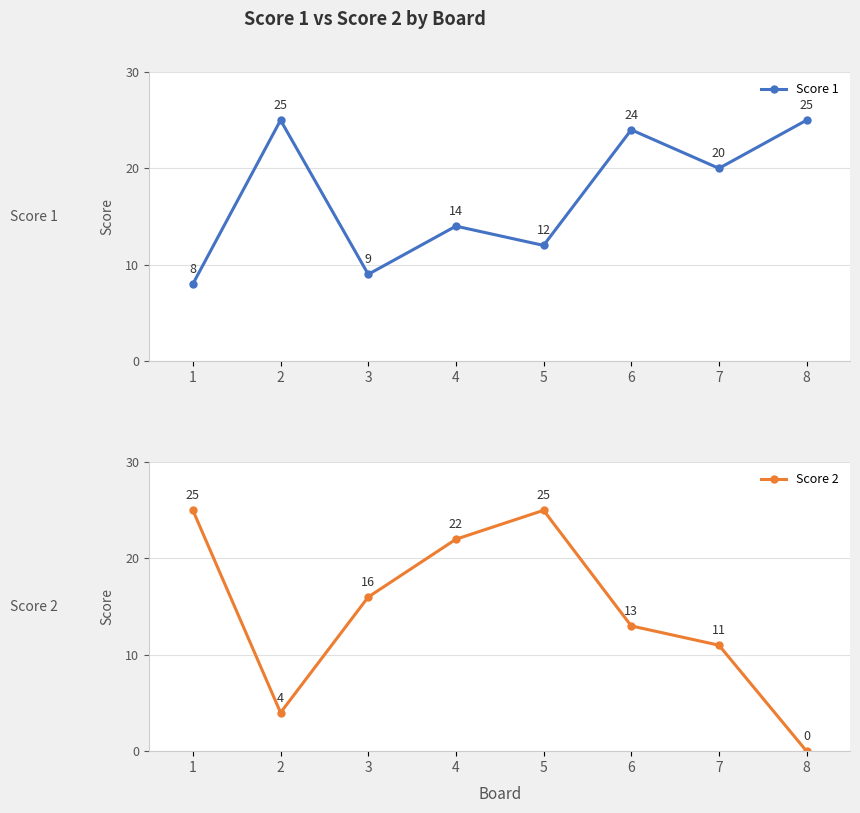

At which category is the sum across all series the highest?

5